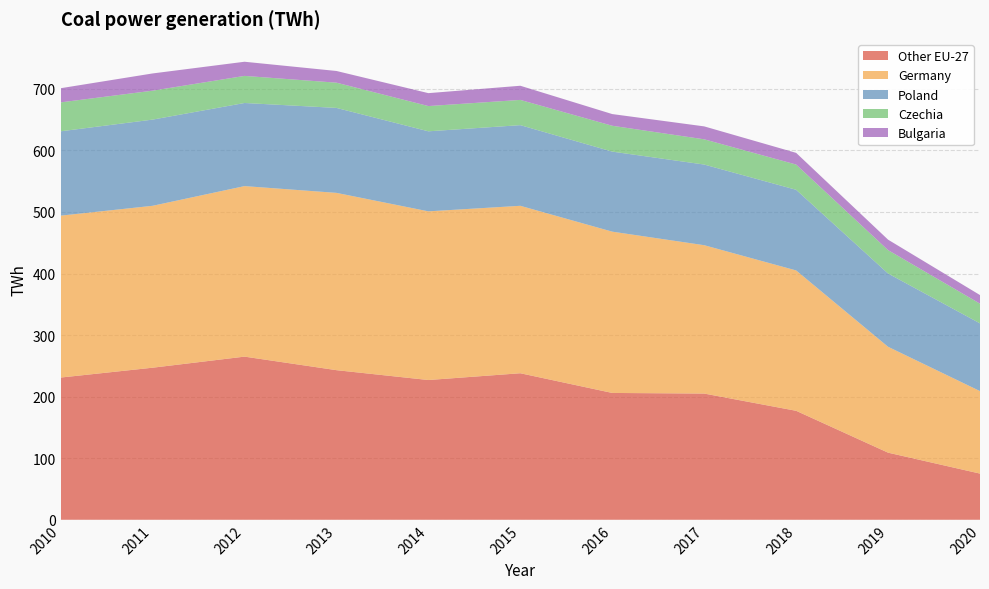

Reading right to left, extract all data points from this chart.

Other EU-27: 2020=75	2019=109	2018=177	2017=205	2016=206	2015=238	2014=227	2013=243	2012=265	2011=247	2010=231
Germany: 2020=134	2019=172	2018=228	2017=241	2016=262	2015=272	2014=274	2013=288	2012=277	2011=263	2010=263
Poland: 2020=110	2019=119	2018=131	2017=131	2016=130	2015=131	2014=130	2013=138	2012=135	2011=140	2010=137
Czechia: 2020=32	2019=38	2018=41	2017=41	2016=42	2015=41	2014=41	2013=41	2012=44	2011=47	2010=47
Bulgaria: 2020=14	2019=17	2018=19	2017=21	2016=19	2015=23	2014=21	2013=19	2012=23	2011=28	2010=23